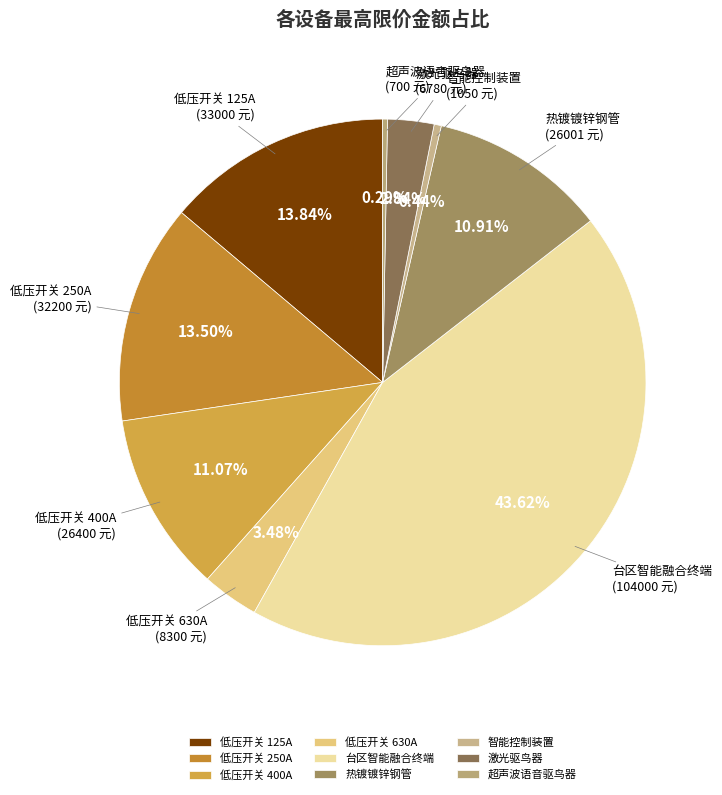

Is it true that 智能控制装置 is 0% of the pie?

True